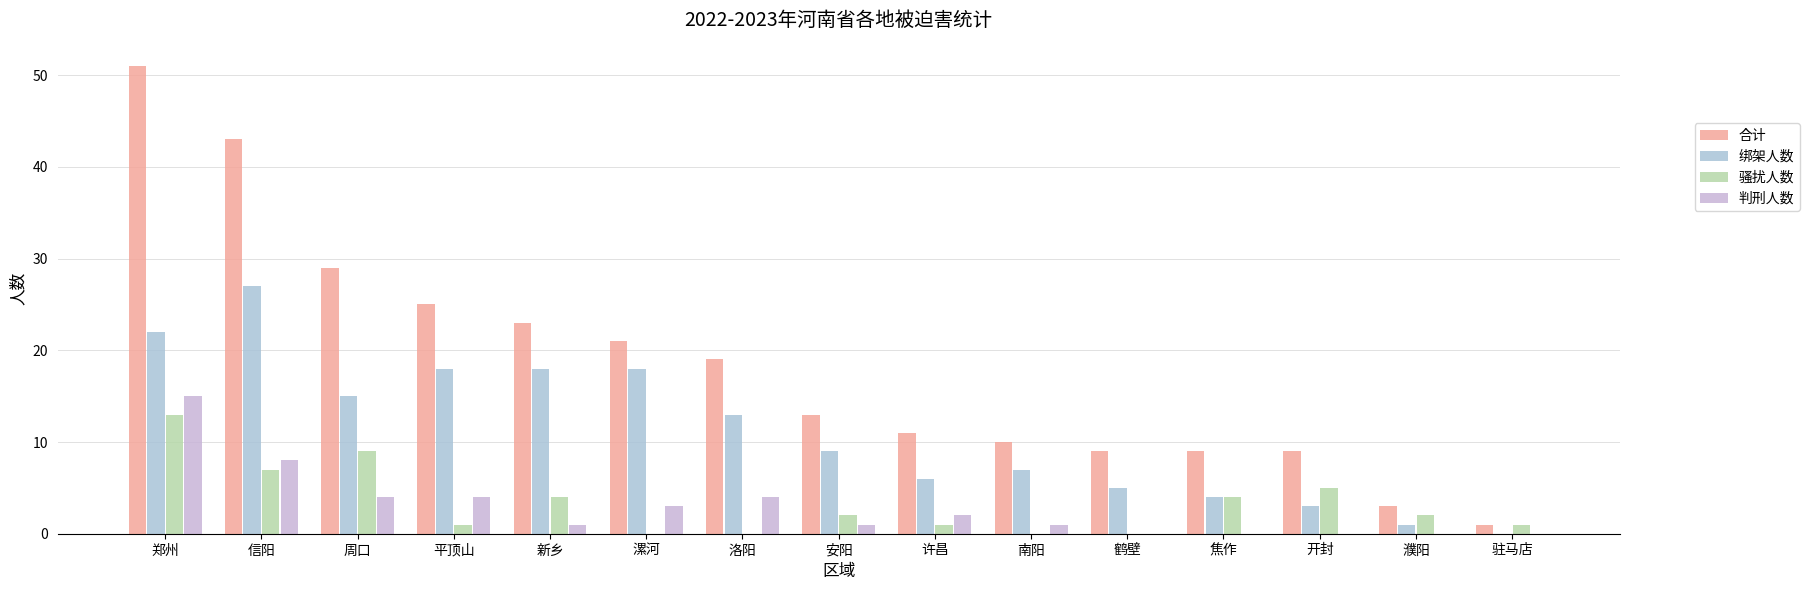

At 郑州, list the series in order from smallest to largest.

骚扰人数, 判刑人数, 绑架人数, 合计